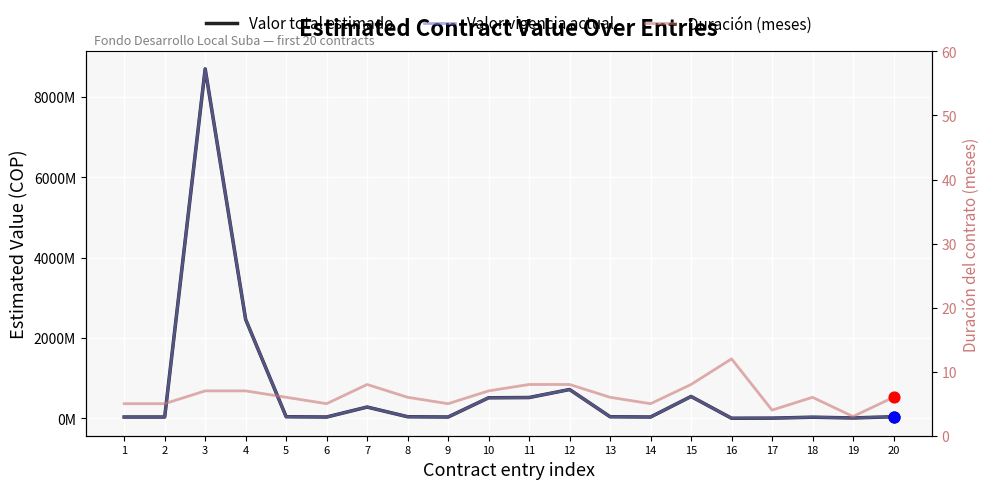

What are all the series names shown in the legend?

Valor total estimado, Valor vigencia actual, Duración (meses)